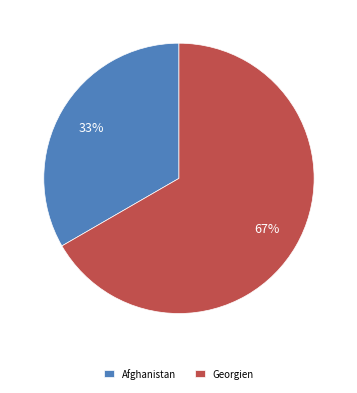

Rank the categories by value from highest to lowest.

Georgien, Afghanistan